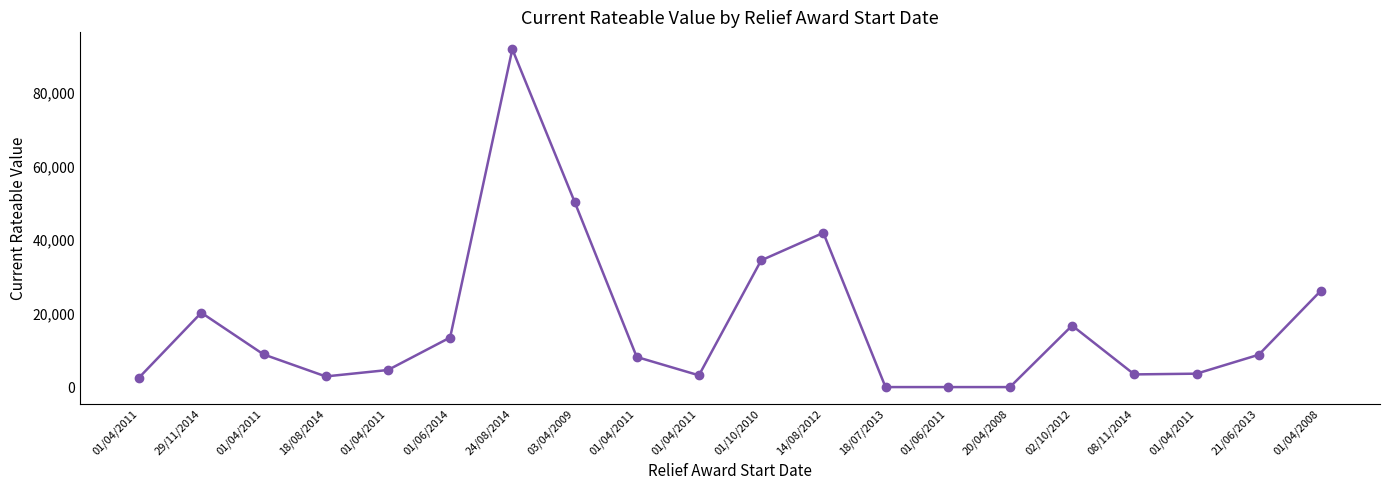

How many categories are shown in the chart?

20